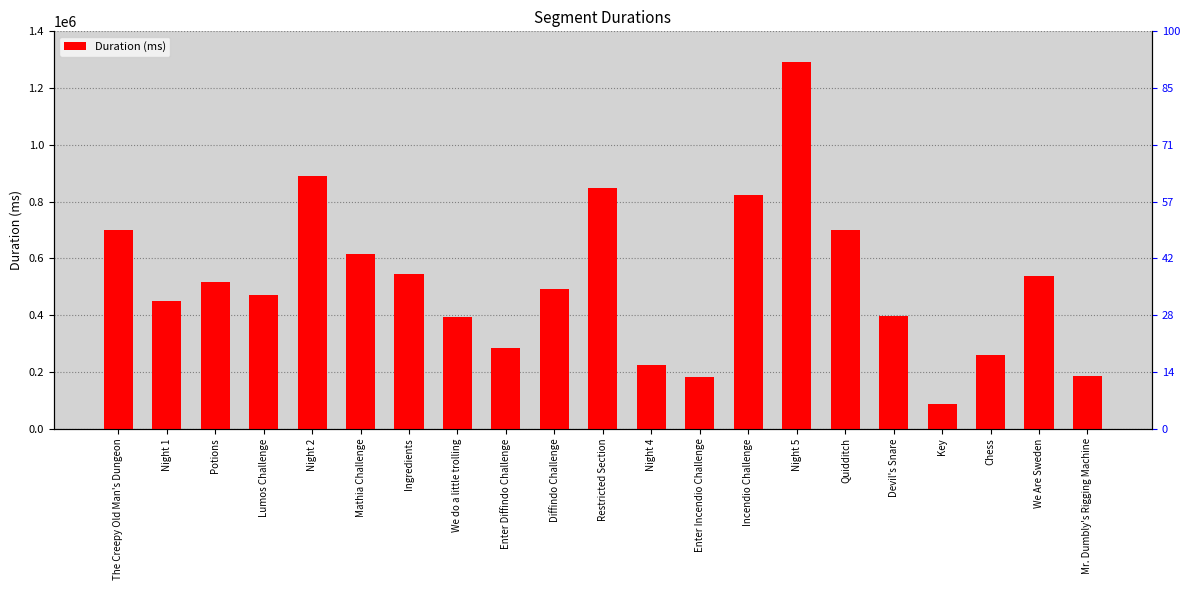

The value at Potions is 677087. True or false?

False